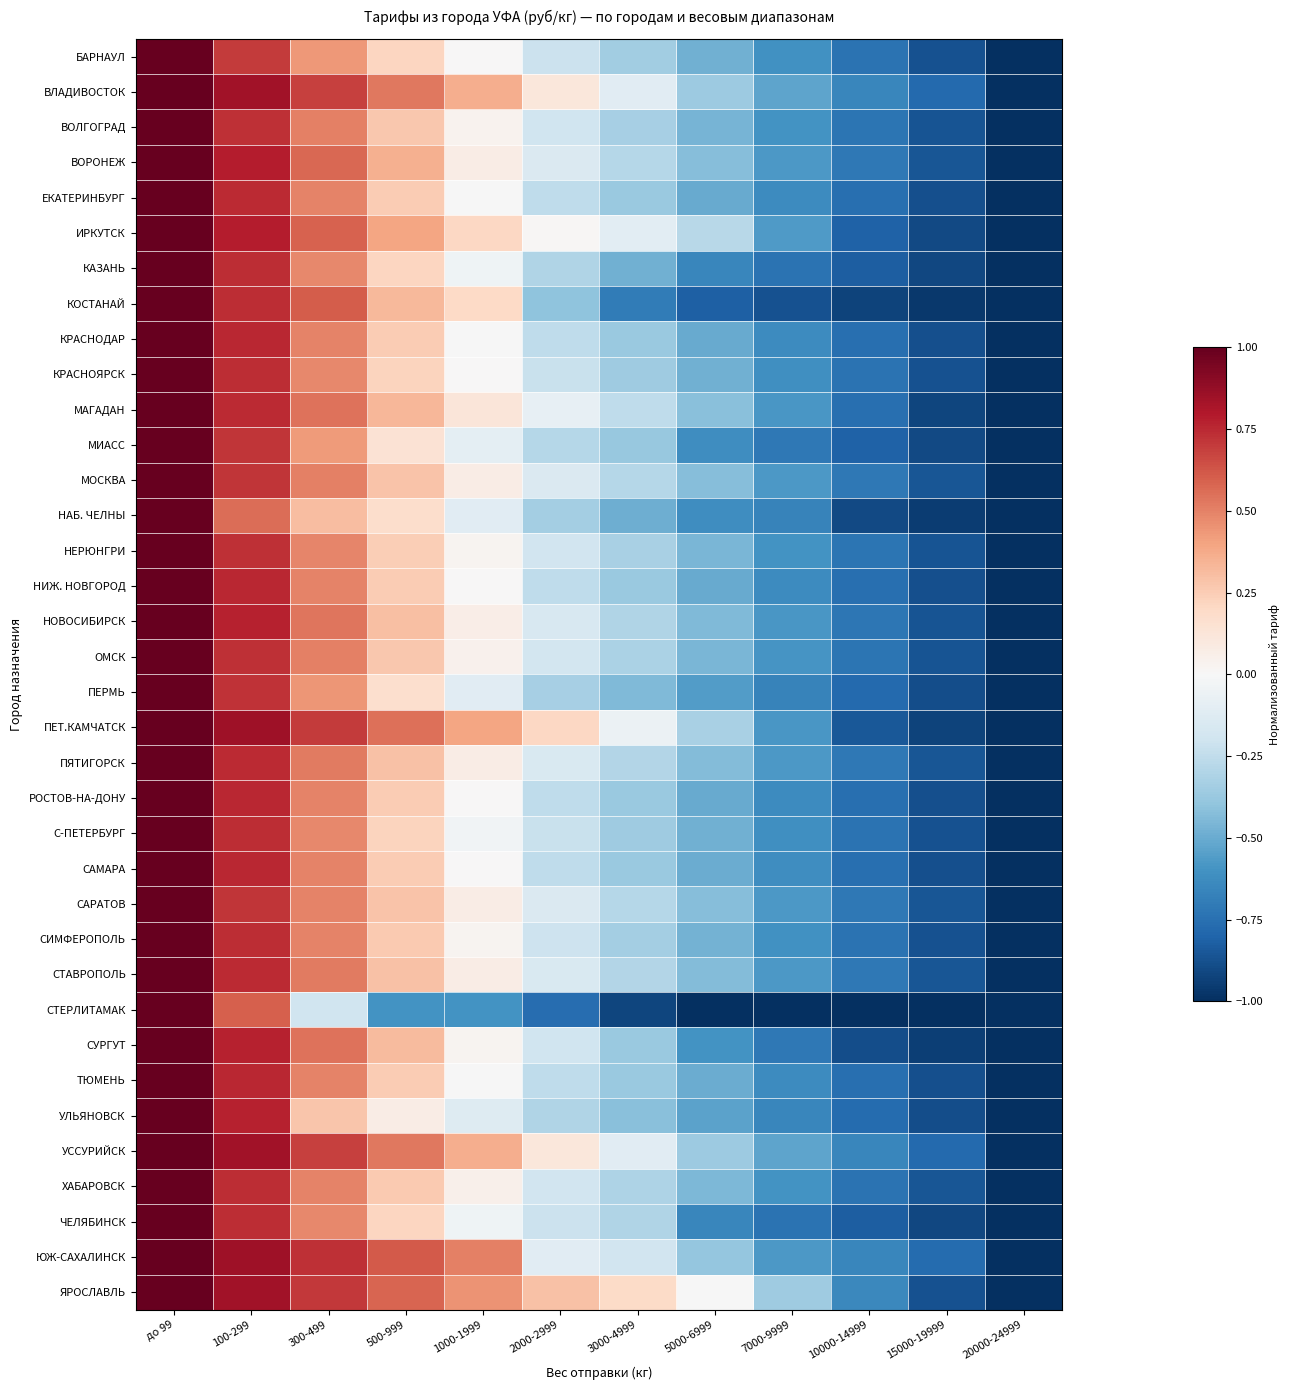

Reading left to right, what are all the values shown in this chart?

БАРНАУЛ: до 99=1.0	100-299=0.7	300-499=0.4	500-999=0.2	1000-1999=0.0	2000-2999=-0.2	3000-4999=-0.3	5000-6999=-0.5	7000-9999=-0.6	10000-14999=-0.7	15000-19999=-0.9	20000-24999=-1.0
ВЛАДИВОСТОК: до 99=1.0	100-299=0.8	300-499=0.7	500-999=0.5	1000-1999=0.4	2000-2999=0.1	3000-4999=-0.1	5000-6999=-0.4	7000-9999=-0.5	10000-14999=-0.7	15000-19999=-0.8	20000-24999=-1.0
ВОЛГОГРАД: до 99=1.0	100-299=0.7	300-499=0.5	500-999=0.3	1000-1999=0.0	2000-2999=-0.2	3000-4999=-0.3	5000-6999=-0.5	7000-9999=-0.6	10000-14999=-0.7	15000-19999=-0.9	20000-24999=-1.0
ВОРОНЕЖ: до 99=1.0	100-299=0.8	300-499=0.6	500-999=0.4	1000-1999=0.1	2000-2999=-0.1	3000-4999=-0.3	5000-6999=-0.4	7000-9999=-0.6	10000-14999=-0.7	15000-19999=-0.9	20000-24999=-1.0
ЕКАТЕРИНБУРГ: до 99=1.0	100-299=0.7	300-499=0.5	500-999=0.3	1000-1999=-0.0	2000-2999=-0.3	3000-4999=-0.4	5000-6999=-0.5	7000-9999=-0.6	10000-14999=-0.8	15000-19999=-0.9	20000-24999=-1.0
ИРКУТСК: до 99=1.0	100-299=0.8	300-499=0.6	500-999=0.4	1000-1999=0.2	2000-2999=0.0	3000-4999=-0.1	5000-6999=-0.3	7000-9999=-0.6	10000-14999=-0.8	15000-19999=-0.9	20000-24999=-1.0
КАЗАНЬ: до 99=1.0	100-299=0.7	300-499=0.5	500-999=0.2	1000-1999=-0.0	2000-2999=-0.3	3000-4999=-0.5	5000-6999=-0.7	7000-9999=-0.7	10000-14999=-0.8	15000-19999=-0.9	20000-24999=-1.0
КОСТАНАЙ: до 99=1.0	100-299=0.7	300-499=0.6	500-999=0.3	1000-1999=0.2	2000-2999=-0.4	3000-4999=-0.7	5000-6999=-0.8	7000-9999=-0.9	10000-14999=-0.9	15000-19999=-1.0	20000-24999=-1.0
КРАСНОДАР: до 99=1.0	100-299=0.8	300-499=0.5	500-999=0.3	1000-1999=-0.0	2000-2999=-0.3	3000-4999=-0.4	5000-6999=-0.5	7000-9999=-0.6	10000-14999=-0.8	15000-19999=-0.9	20000-24999=-1.0
КРАСНОЯРСК: до 99=1.0	100-299=0.7	300-499=0.5	500-999=0.2	1000-1999=0.0	2000-2999=-0.2	3000-4999=-0.4	5000-6999=-0.5	7000-9999=-0.6	10000-14999=-0.7	15000-19999=-0.9	20000-24999=-1.0
МАГАДАН: до 99=1.0	100-299=0.7	300-499=0.5	500-999=0.3	1000-1999=0.1	2000-2999=-0.1	3000-4999=-0.3	5000-6999=-0.4	7000-9999=-0.6	10000-14999=-0.8	15000-19999=-0.9	20000-24999=-1.0
МИАСС: до 99=1.0	100-299=0.7	300-499=0.4	500-999=0.1	1000-1999=-0.1	2000-2999=-0.3	3000-4999=-0.4	5000-6999=-0.6	7000-9999=-0.7	10000-14999=-0.8	15000-19999=-0.9	20000-24999=-1.0
МОСКВА: до 99=1.0	100-299=0.7	300-499=0.5	500-999=0.3	1000-1999=0.1	2000-2999=-0.1	3000-4999=-0.3	5000-6999=-0.4	7000-9999=-0.6	10000-14999=-0.7	15000-19999=-0.9	20000-24999=-1.0
НАБ. ЧЕЛНЫ: до 99=1.0	100-299=0.6	300-499=0.3	500-999=0.2	1000-1999=-0.1	2000-2999=-0.3	3000-4999=-0.5	5000-6999=-0.6	7000-9999=-0.7	10000-14999=-0.9	15000-19999=-1.0	20000-24999=-1.0
НЕРЮНГРИ: до 99=1.0	100-299=0.7	300-499=0.5	500-999=0.2	1000-1999=0.0	2000-2999=-0.2	3000-4999=-0.3	5000-6999=-0.5	7000-9999=-0.6	10000-14999=-0.7	15000-19999=-0.9	20000-24999=-1.0
НИЖ. НОВГОРОД: до 99=1.0	100-299=0.8	300-499=0.5	500-999=0.3	1000-1999=0.0	2000-2999=-0.3	3000-4999=-0.4	5000-6999=-0.5	7000-9999=-0.6	10000-14999=-0.8	15000-19999=-0.9	20000-24999=-1.0
НОВОСИБИРСК: до 99=1.0	100-299=0.8	300-499=0.5	500-999=0.3	1000-1999=0.1	2000-2999=-0.2	3000-4999=-0.3	5000-6999=-0.4	7000-9999=-0.6	10000-14999=-0.7	15000-19999=-0.9	20000-24999=-1.0
ОМСК: до 99=1.0	100-299=0.7	300-499=0.5	500-999=0.3	1000-1999=0.0	2000-2999=-0.2	3000-4999=-0.3	5000-6999=-0.5	7000-9999=-0.6	10000-14999=-0.7	15000-19999=-0.9	20000-24999=-1.0
ПЕРМЬ: до 99=1.0	100-299=0.7	300-499=0.4	500-999=0.2	1000-1999=-0.1	2000-2999=-0.3	3000-4999=-0.4	5000-6999=-0.6	7000-9999=-0.7	10000-14999=-0.8	15000-19999=-0.9	20000-24999=-1.0
ПЕТ.КАМЧАТСК: до 99=1.0	100-299=0.8	300-499=0.7	500-999=0.5	1000-1999=0.4	2000-2999=0.2	3000-4999=-0.1	5000-6999=-0.3	7000-9999=-0.6	10000-14999=-0.8	15000-19999=-0.9	20000-24999=-1.0
ПЯТИГОРСК: до 99=1.0	100-299=0.7	300-499=0.5	500-999=0.3	1000-1999=0.1	2000-2999=-0.2	3000-4999=-0.3	5000-6999=-0.4	7000-9999=-0.6	10000-14999=-0.7	15000-19999=-0.9	20000-24999=-1.0
РОСТОВ-НА-ДОНУ: до 99=1.0	100-299=0.8	300-499=0.5	500-999=0.3	1000-1999=0.0	2000-2999=-0.3	3000-4999=-0.4	5000-6999=-0.5	7000-9999=-0.6	10000-14999=-0.8	15000-19999=-0.9	20000-24999=-1.0
С-ПЕТЕРБУРГ: до 99=1.0	100-299=0.7	300-499=0.5	500-999=0.2	1000-1999=-0.0	2000-2999=-0.2	3000-4999=-0.4	5000-6999=-0.5	7000-9999=-0.6	10000-14999=-0.7	15000-19999=-0.9	20000-24999=-1.0
САМАРА: до 99=1.0	100-299=0.8	300-499=0.5	500-999=0.3	1000-1999=0.0	2000-2999=-0.3	3000-4999=-0.4	5000-6999=-0.5	7000-9999=-0.6	10000-14999=-0.8	15000-19999=-0.9	20000-24999=-1.0
САРАТОВ: до 99=1.0	100-299=0.7	300-499=0.5	500-999=0.3	1000-1999=0.1	2000-2999=-0.1	3000-4999=-0.3	5000-6999=-0.4	7000-9999=-0.6	10000-14999=-0.7	15000-19999=-0.9	20000-24999=-1.0
СИМФЕРОПОЛЬ: до 99=1.0	100-299=0.7	300-499=0.5	500-999=0.3	1000-1999=0.0	2000-2999=-0.2	3000-4999=-0.3	5000-6999=-0.5	7000-9999=-0.6	10000-14999=-0.7	15000-19999=-0.9	20000-24999=-1.0
СТАВРОПОЛЬ: до 99=1.0	100-299=0.7	300-499=0.5	500-999=0.3	1000-1999=0.1	2000-2999=-0.2	3000-4999=-0.3	5000-6999=-0.4	7000-9999=-0.6	10000-14999=-0.7	15000-19999=-0.9	20000-24999=-1.0
СТЕРЛИТАМАК: до 99=1.0	100-299=0.6	300-499=-0.2	500-999=-0.6	1000-1999=-0.6	2000-2999=-0.8	3000-4999=-0.9	5000-6999=-1.0	7000-9999=-1.0	10000-14999=-1.0	15000-19999=-1.0	20000-24999=-1.0
СУРГУТ: до 99=1.0	100-299=0.8	300-499=0.5	500-999=0.3	1000-1999=0.0	2000-2999=-0.2	3000-4999=-0.4	5000-6999=-0.6	7000-9999=-0.7	10000-14999=-0.9	15000-19999=-0.9	20000-24999=-1.0
ТЮМЕНЬ: до 99=1.0	100-299=0.8	300-499=0.5	500-999=0.3	1000-1999=-0.0	2000-2999=-0.3	3000-4999=-0.4	5000-6999=-0.5	7000-9999=-0.6	10000-14999=-0.8	15000-19999=-0.9	20000-24999=-1.0
УЛЬЯНОВСК: до 99=1.0	100-299=0.8	300-499=0.3	500-999=0.1	1000-1999=-0.1	2000-2999=-0.3	3000-4999=-0.4	5000-6999=-0.5	7000-9999=-0.7	10000-14999=-0.8	15000-19999=-0.9	20000-24999=-1.0
УССУРИЙСК: до 99=1.0	100-299=0.8	300-499=0.7	500-999=0.5	1000-1999=0.4	2000-2999=0.1	3000-4999=-0.1	5000-6999=-0.4	7000-9999=-0.5	10000-14999=-0.7	15000-19999=-0.8	20000-24999=-1.0
ХАБАРОВСК: до 99=1.0	100-299=0.7	300-499=0.5	500-999=0.3	1000-1999=0.0	2000-2999=-0.2	3000-4999=-0.3	5000-6999=-0.5	7000-9999=-0.6	10000-14999=-0.7	15000-19999=-0.9	20000-24999=-1.0
ЧЕЛЯБИНСК: до 99=1.0	100-299=0.7	300-499=0.5	500-999=0.2	1000-1999=-0.0	2000-2999=-0.2	3000-4999=-0.3	5000-6999=-0.7	7000-9999=-0.7	10000-14999=-0.8	15000-19999=-0.9	20000-24999=-1.0
ЮЖ-САХАЛИНСК: до 99=1.0	100-299=0.8	300-499=0.7	500-999=0.6	1000-1999=0.5	2000-2999=-0.1	3000-4999=-0.2	5000-6999=-0.4	7000-9999=-0.6	10000-14999=-0.7	15000-19999=-0.8	20000-24999=-1.0
ЯРОСЛАВЛЬ: до 99=1.0	100-299=0.8	300-499=0.7	500-999=0.6	1000-1999=0.5	2000-2999=0.3	3000-4999=0.2	5000-6999=-0.0	7000-9999=-0.4	10000-14999=-0.6	15000-19999=-0.9	20000-24999=-1.0